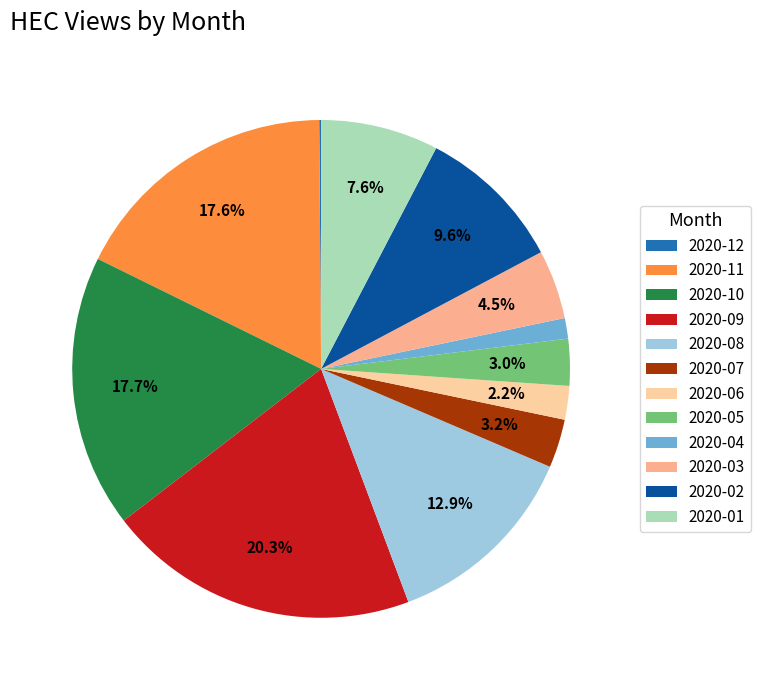

Which category has the smallest portion of the pie?

2020-12